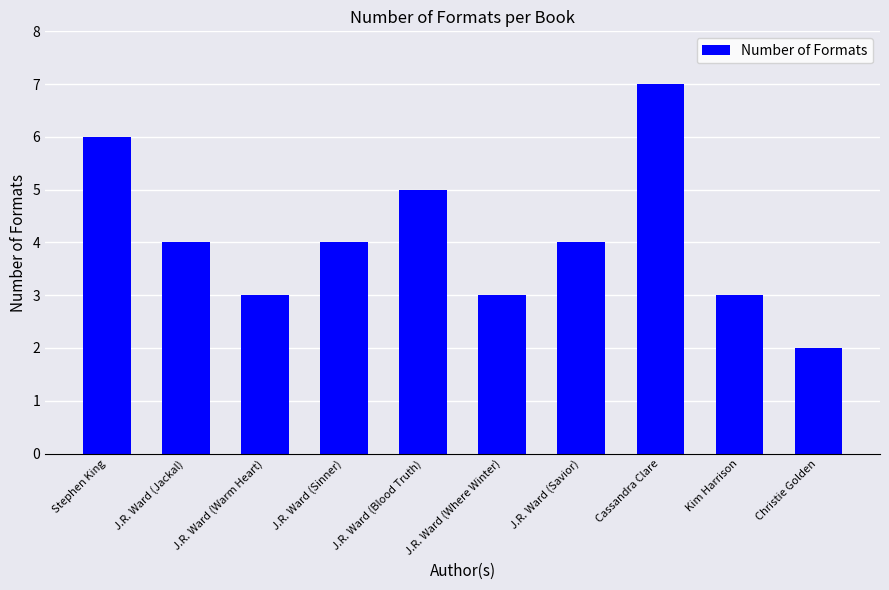

True or false: the data shows 2 at Christie Golden.

True